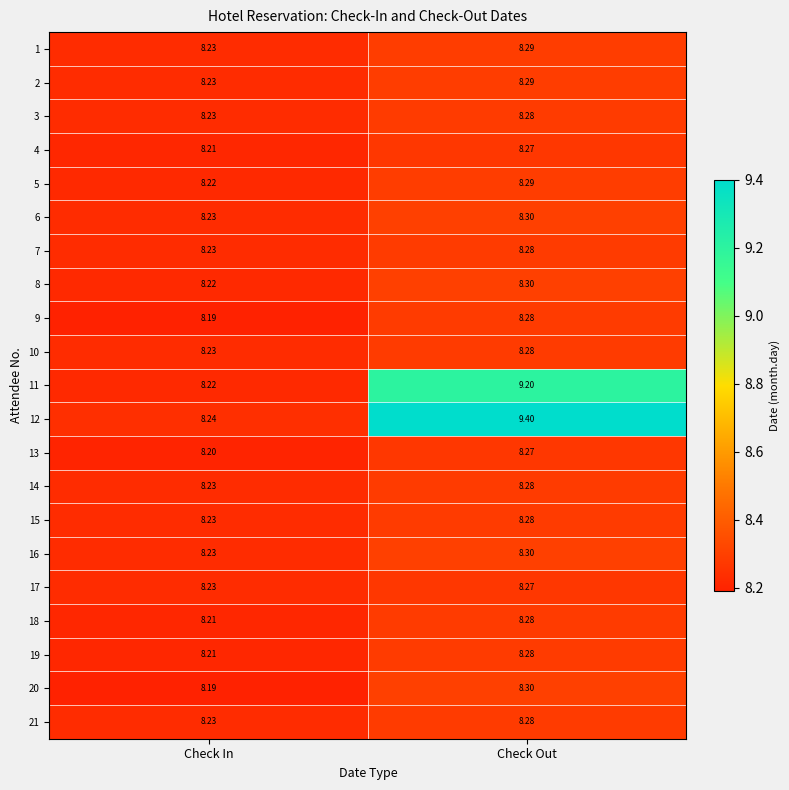

What is the spread (max minus min) of values at Check Out?

1.1